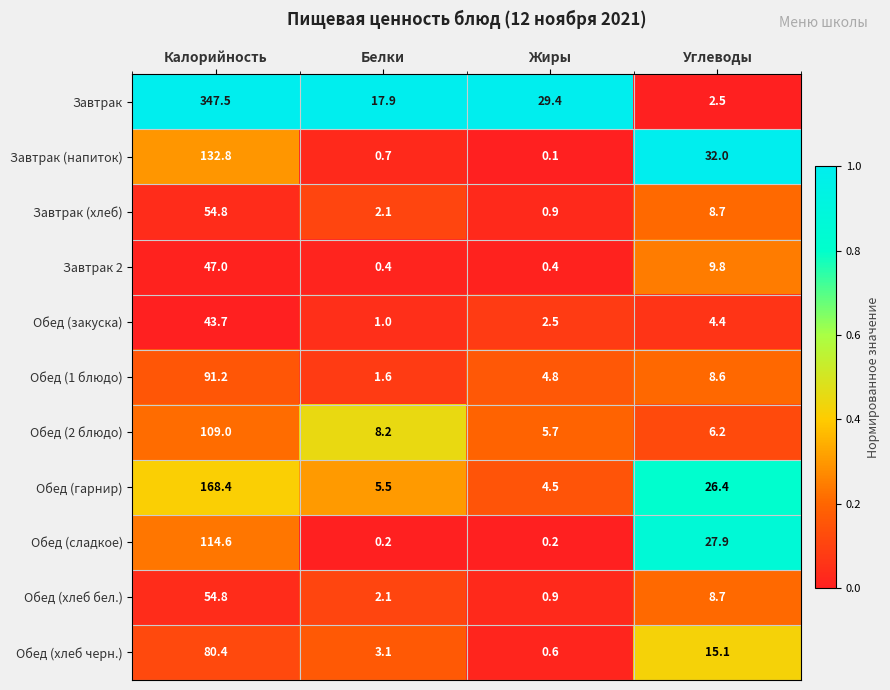

What is the sum of the Обед (закуска) values at Калорийность and Жиры?

46.2